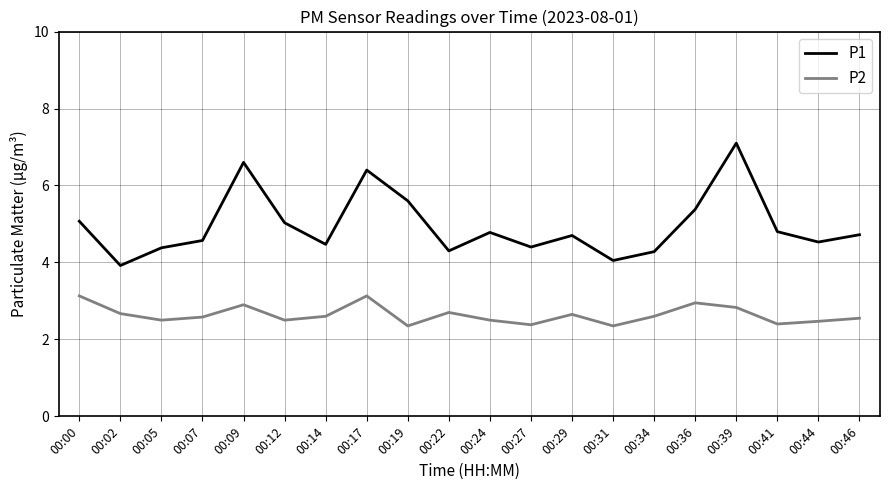

What is the average value of the P1 series?

5.0